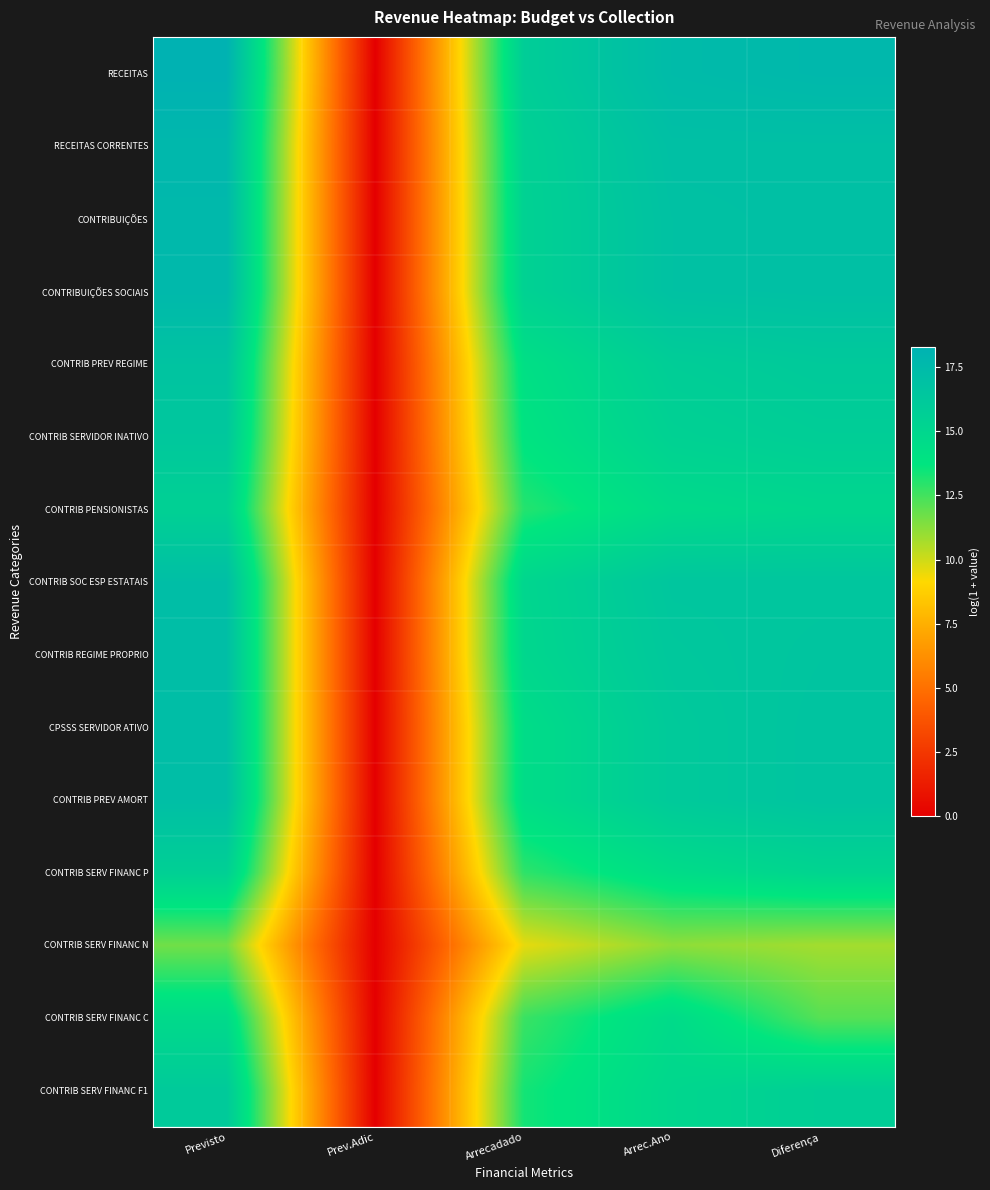

What is the total value across all series at Diferença?

235.9